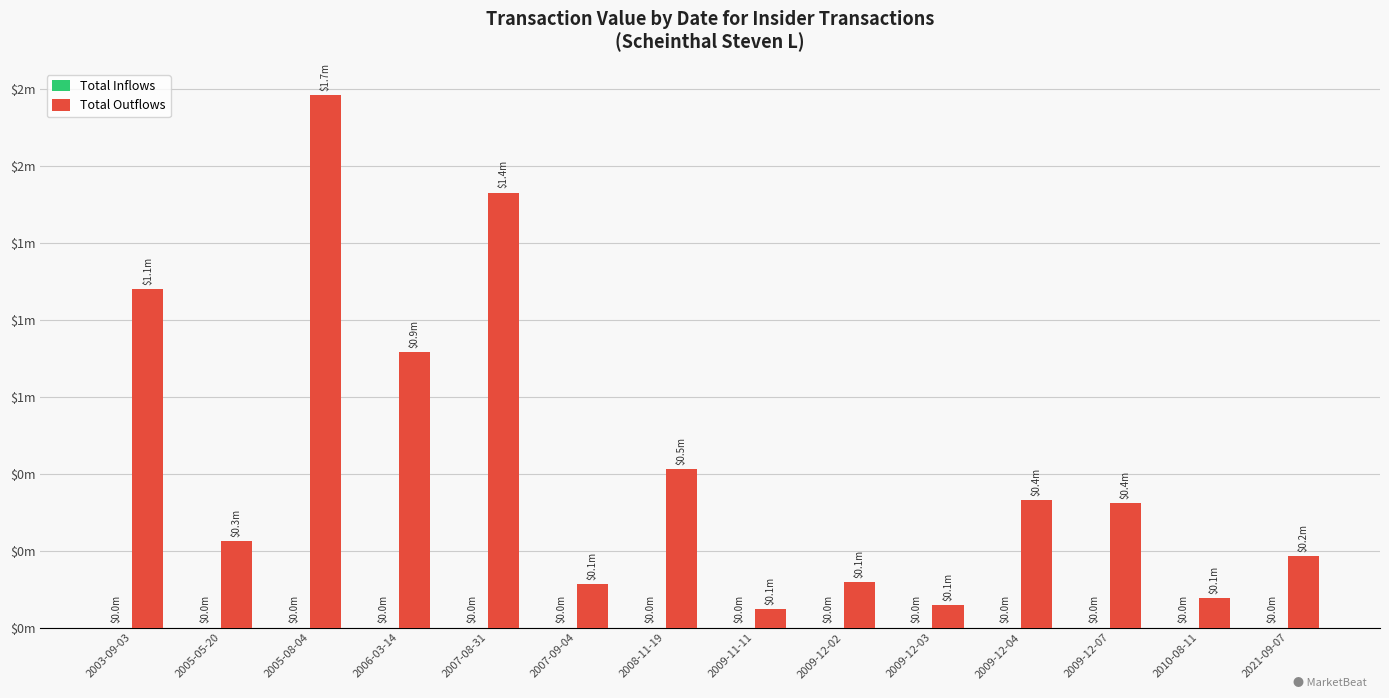

Does the chart contain any negative values?

No